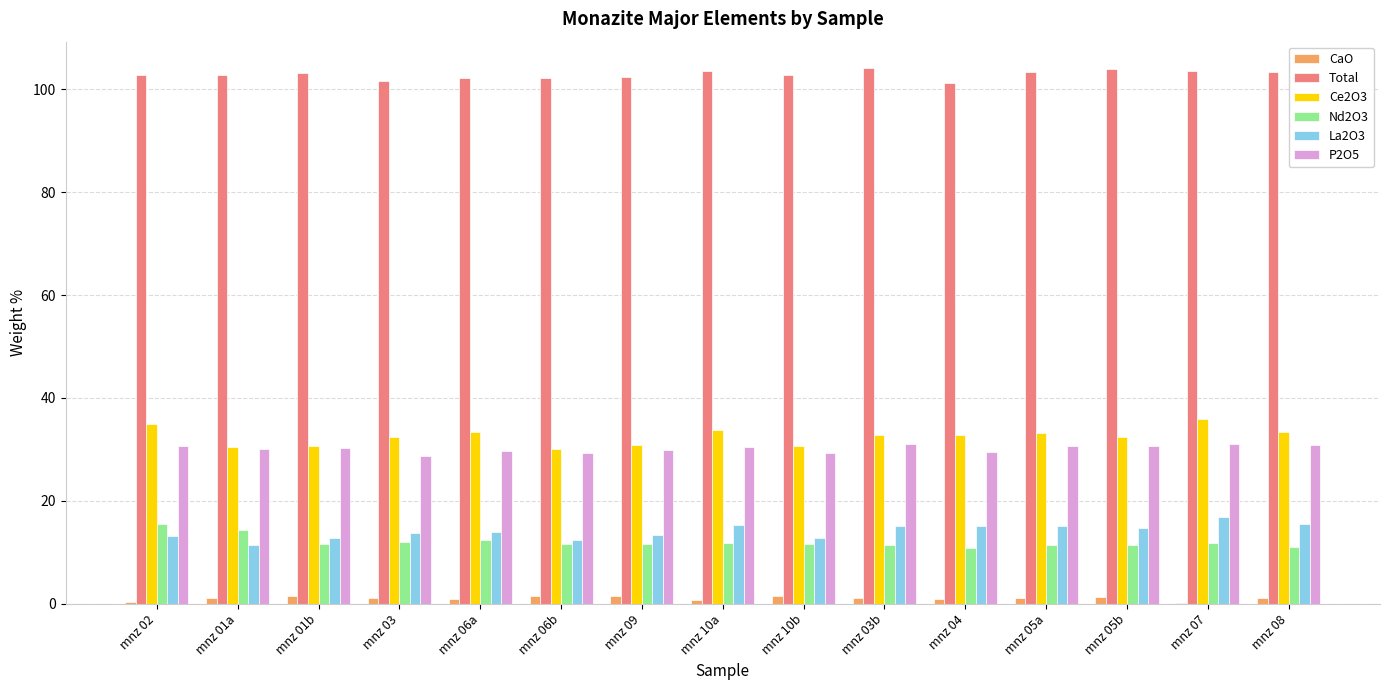

Is the value of Ce2O3 at mnz 08 greater than the value of P2O5 at mnz 06b?

Yes